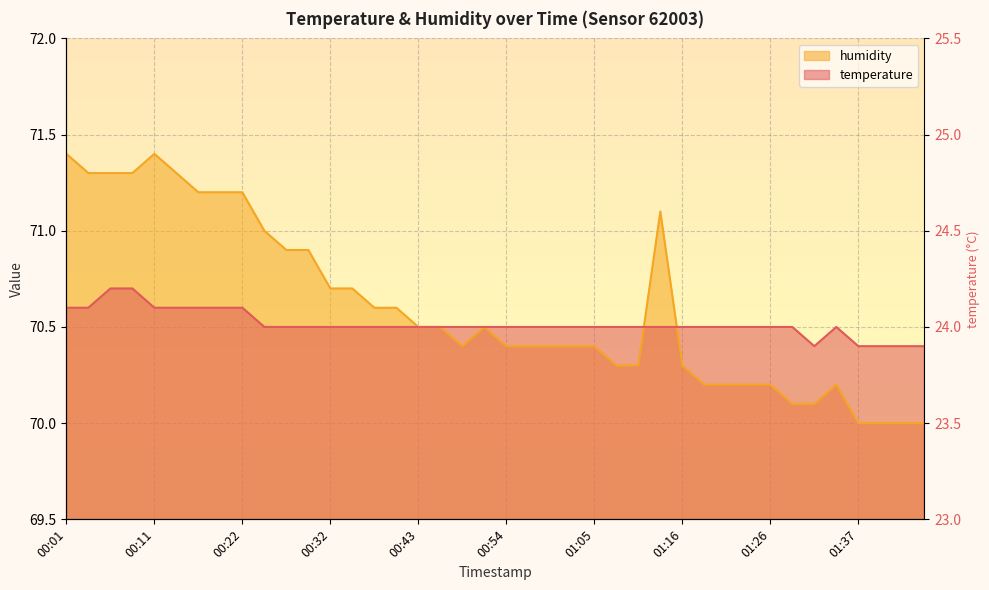

The humidity series shows 70.7 at 00:32. True or false?

True